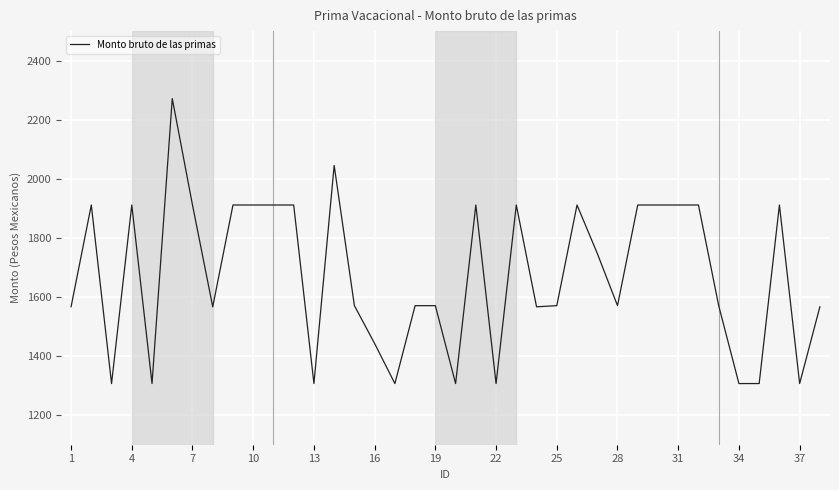

How many series are shown in this chart?

1